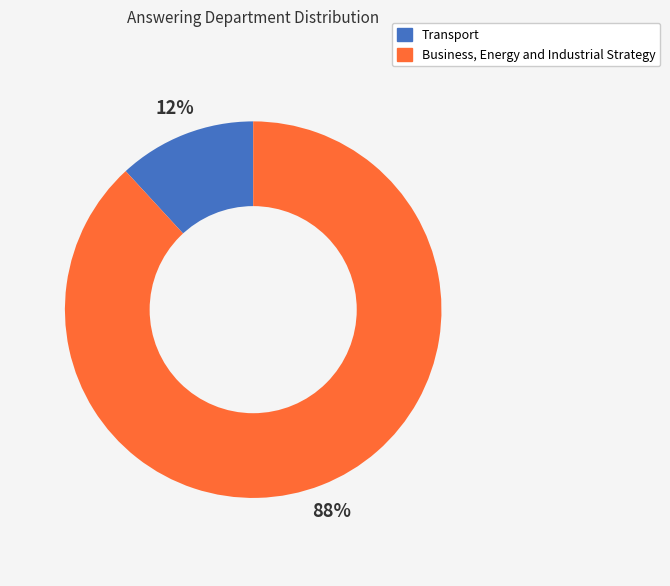

How many segments does this pie chart have?

2